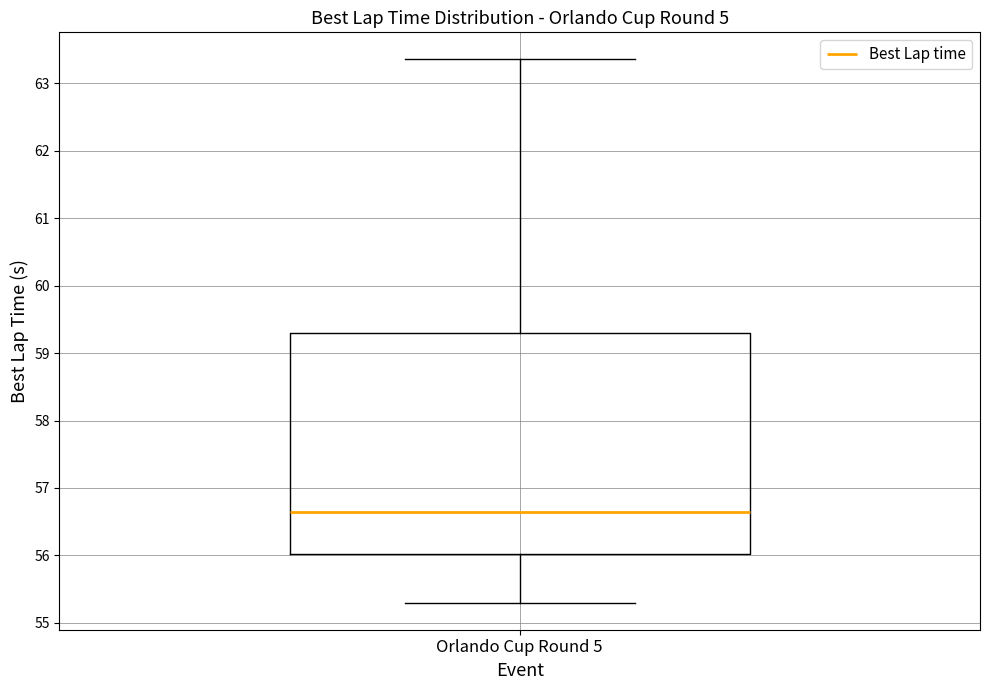

Read this box plot against the y-axis: the position of the median line, the range covered by the box, and the ends of both whiskers. The values are not printed on the chart, so give them approximately, as read against the axis.

median 56.6, box 56.0 to 59.3, whiskers 55.3 to 63.4